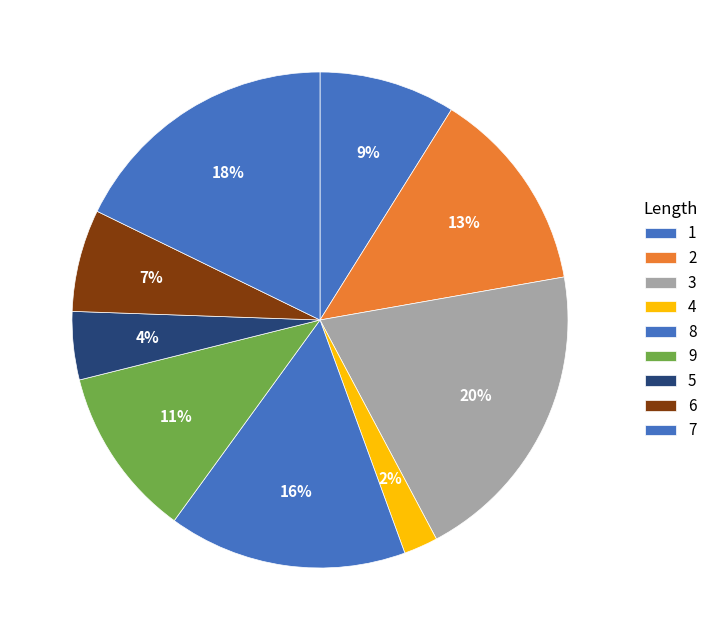

Count the number of slices in the pie.

9